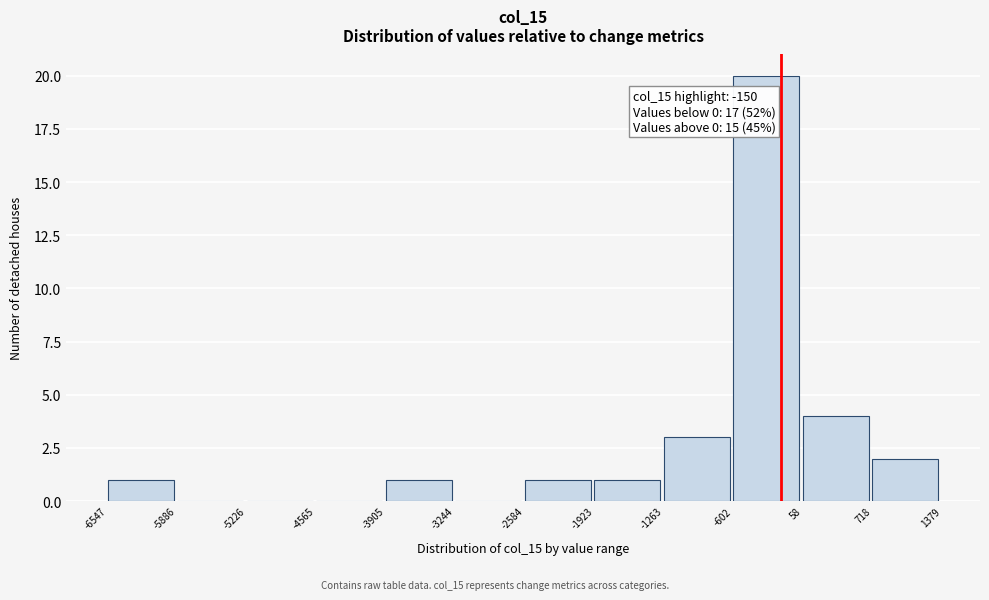

Which range on the x-axis has the tallest bar?

-602 to 58